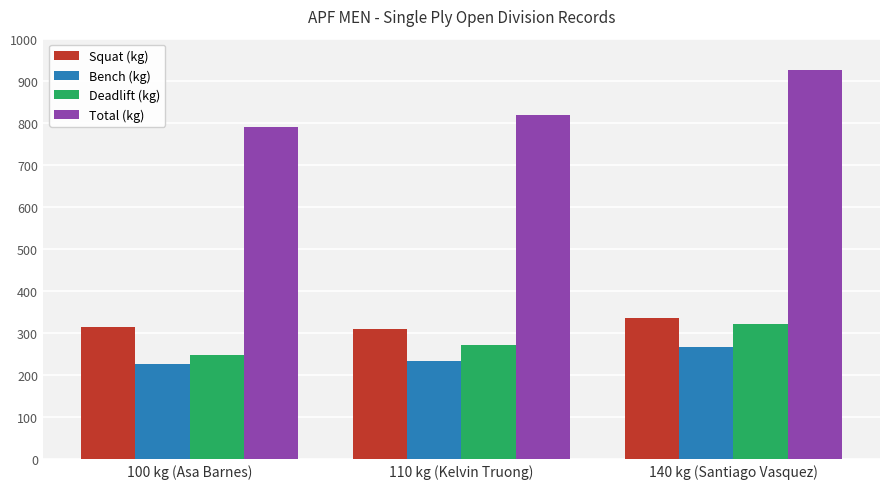

What is the minimum value shown in the chart?

227.5